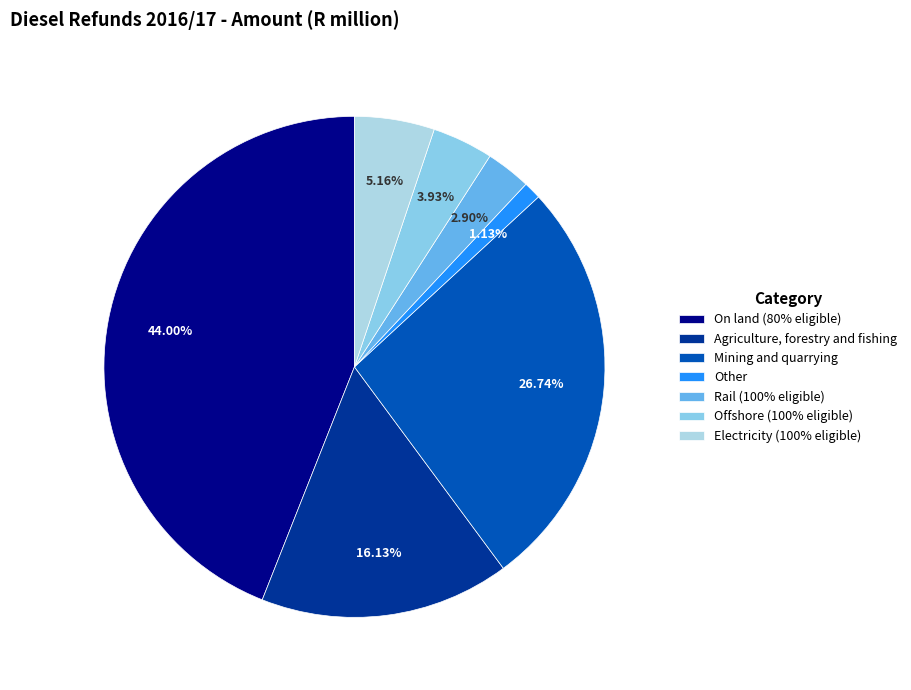

Rank the categories by value from lowest to highest.

Other, Rail, Offshore, Electricity, Agriculture, forestry and fishing, Mining and quarrying, On land